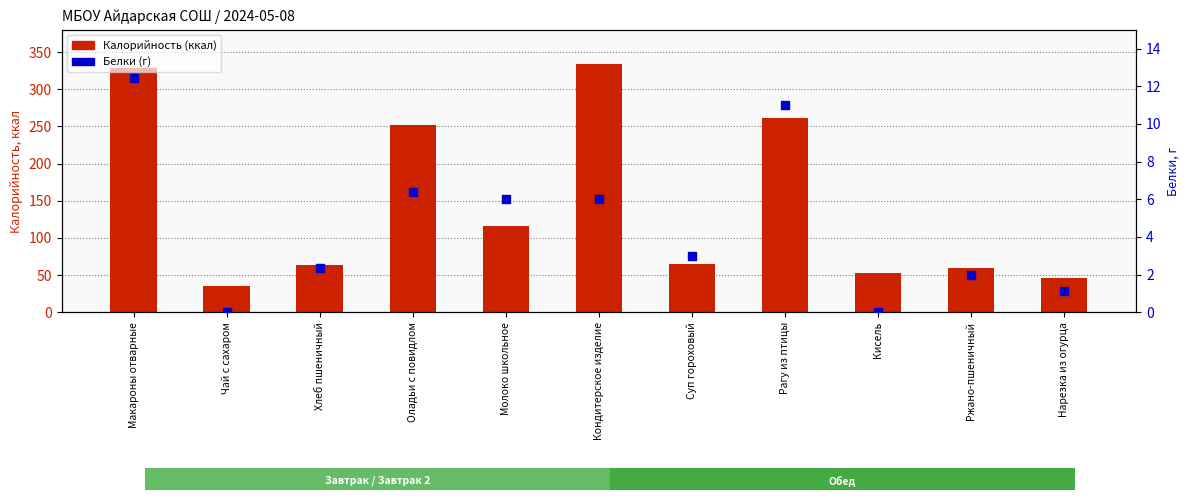

At how many categories does at least one series exceed 30?

11